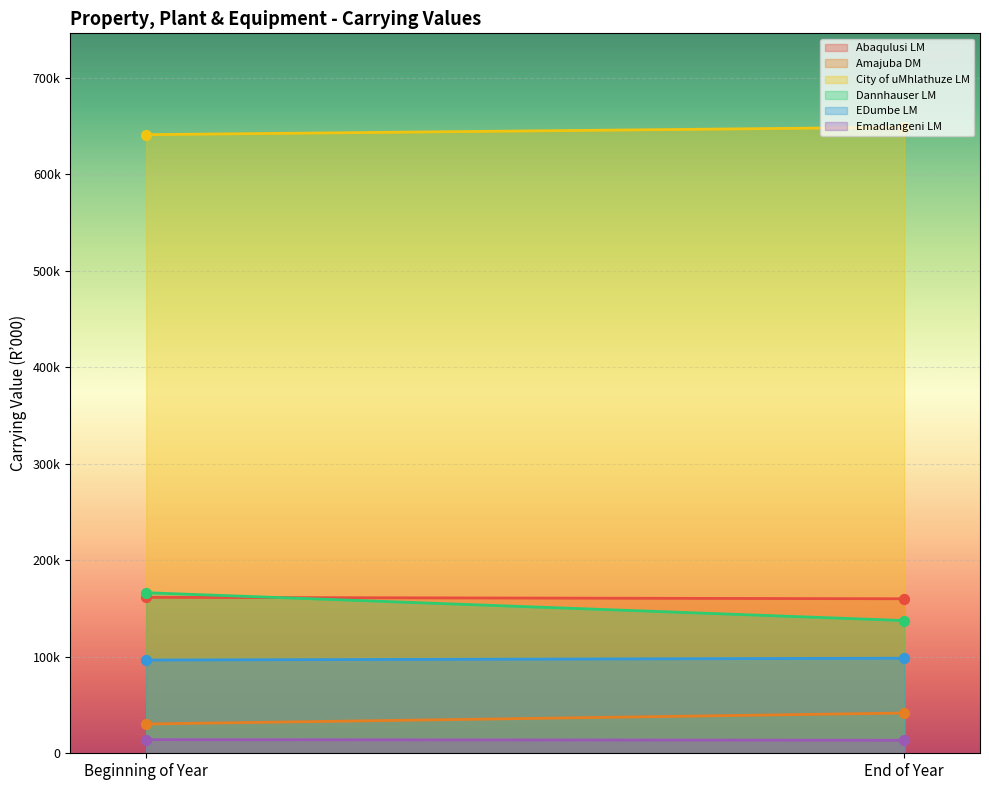

Which series has the largest total across all categories?

City of uMhlathuze LM